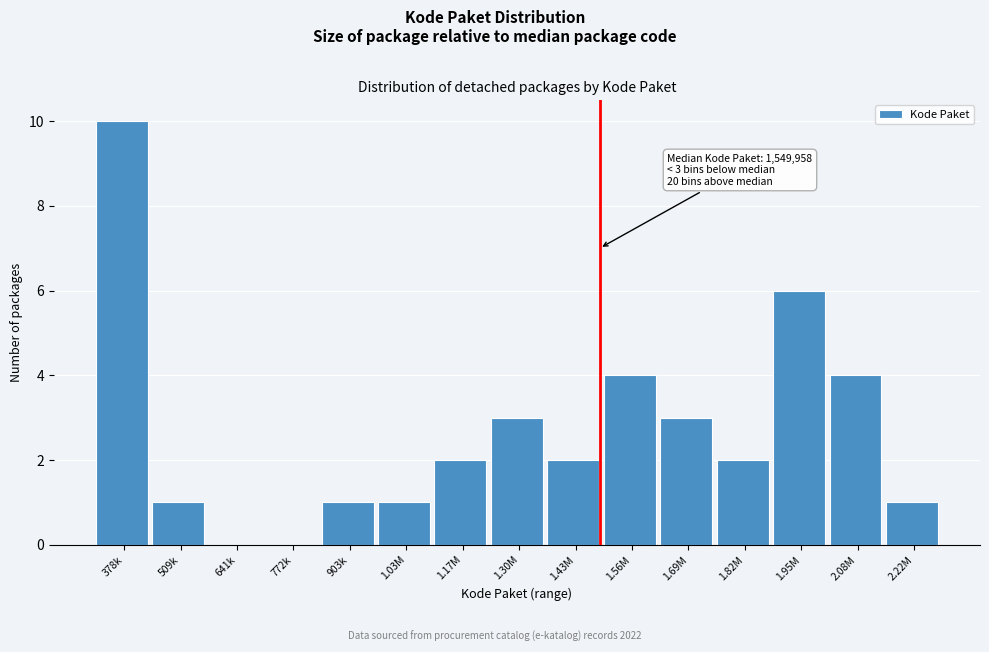

Reading left to right, transcribe all the data shown in this chart.

378k=10	509k=1	641k=0	772k=0	903k=1	1.03M=1	1.17M=2	1.30M=3	1.43M=2	1.56M=4	1.69M=3	1.82M=2	1.95M=6	2.08M=4	2.22M=1